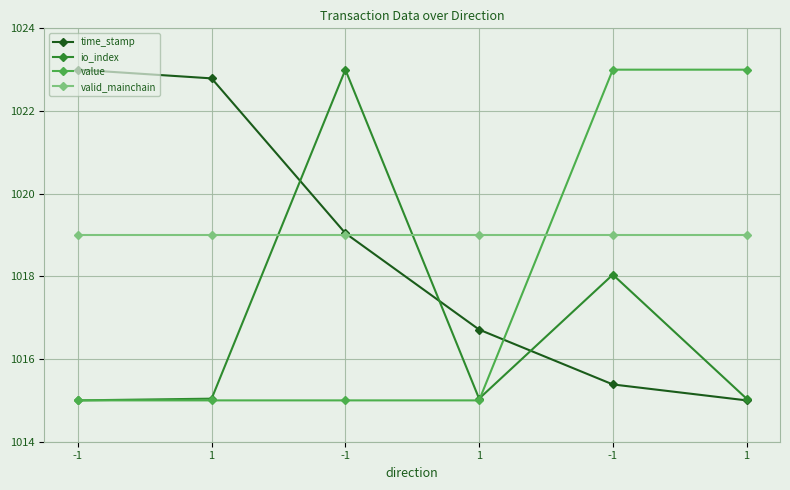

Reading left to right, extract all data points from this chart.

time_stamp: -1=1023.0	1=1022.8	-1=1019.0	1=1016.7	-1=1015.4	1=1015.0
io_index: -1=1015.0	1=1015.0	-1=1023.0	1=1015.0	-1=1018.0	1=1015.0
value: -1=1015.0	1=1015.0	-1=1015.0	1=1015.0	-1=1023.0	1=1023.0
valid_mainchain: -1=1019.0	1=1019.0	-1=1019.0	1=1019.0	-1=1019.0	1=1019.0